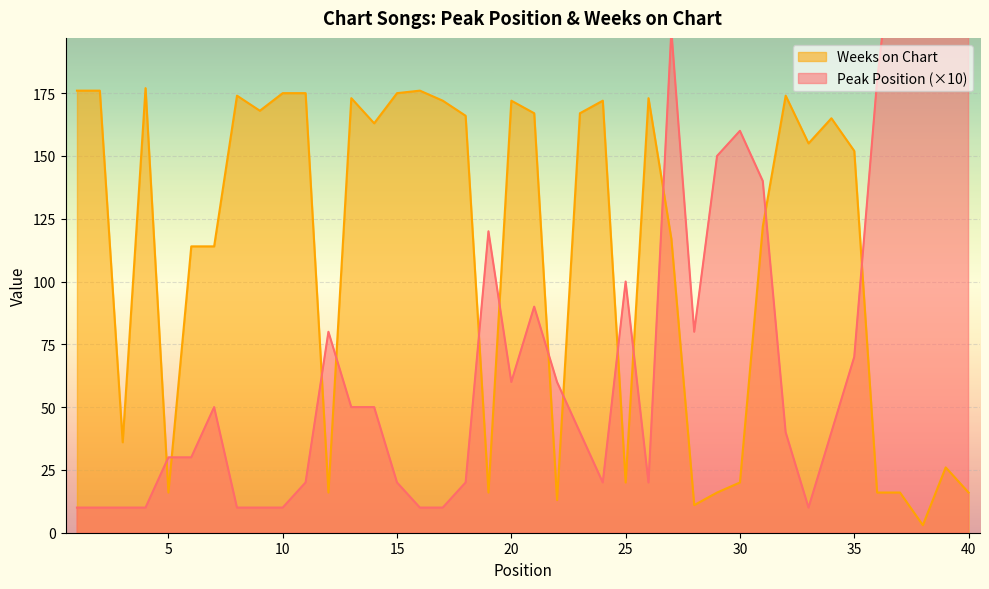

At how many categories does at least one series exceed 116?

32